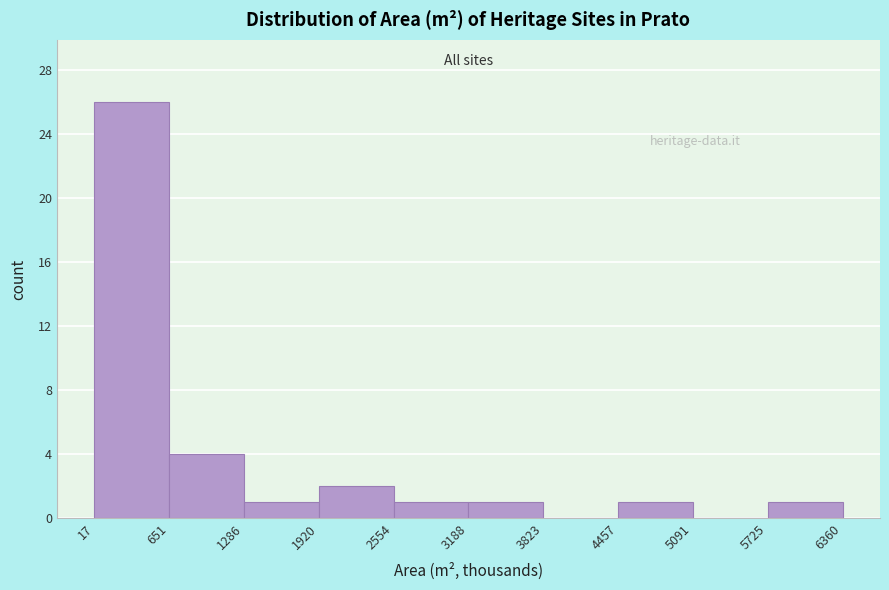

Reading left to right, transcribe this chart: for each bar, give the range it covers on the x-axis and its height. The values are not printed on the chart, so give them approximately, as read against the axis.

17 to 651: 26
651 to 1286: 4
1286 to 1920: 1
1920 to 2554: 2
2554 to 3188: 1
3188 to 3823: 1
3823 to 4457: 0
4457 to 5091: 1
5091 to 5725: 0
5725 to 6360: 1